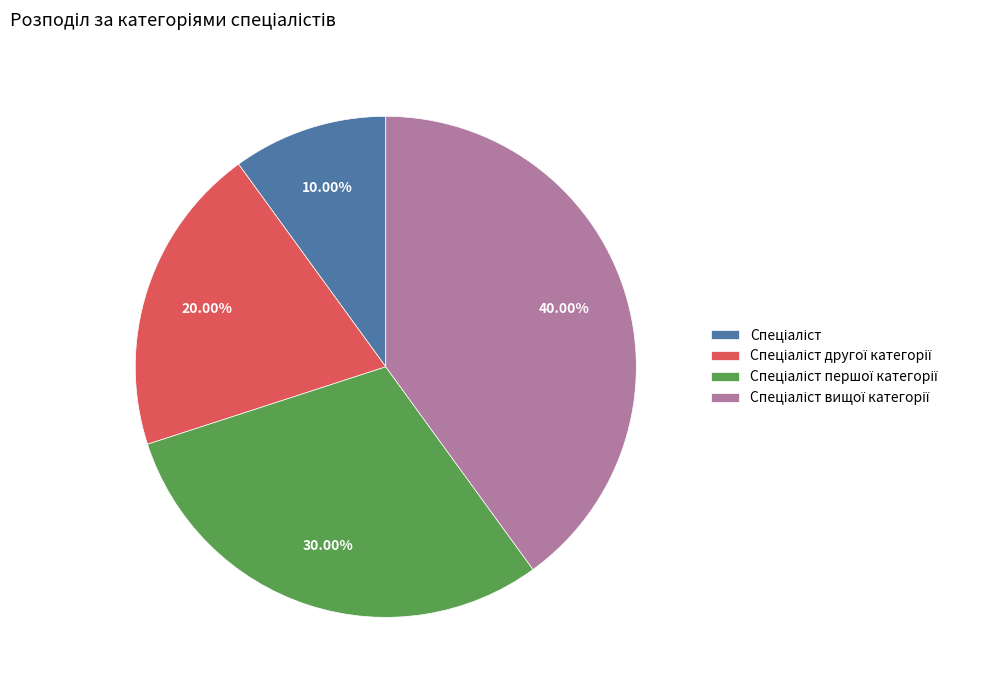

Count the number of slices in the pie.

4